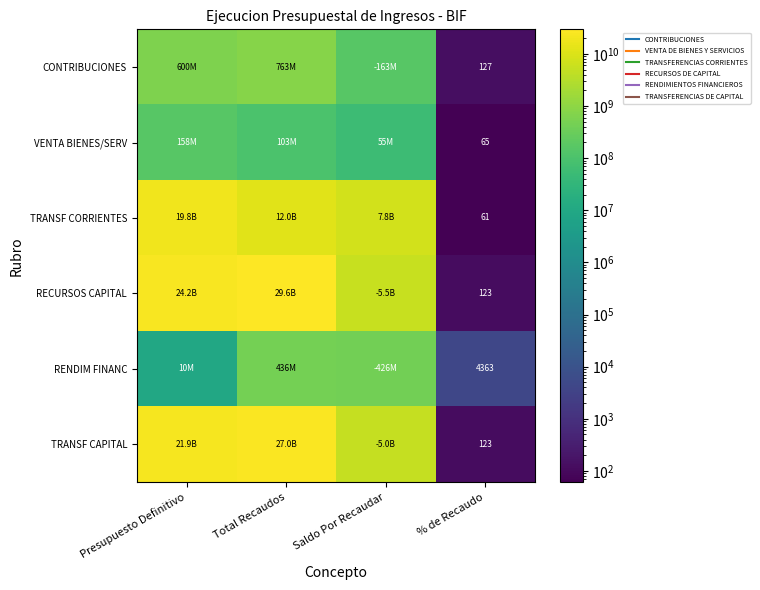

What is the difference between the RECURSOS CAPITAL values at % de Recaudo and Total Recaudos?

29615596009